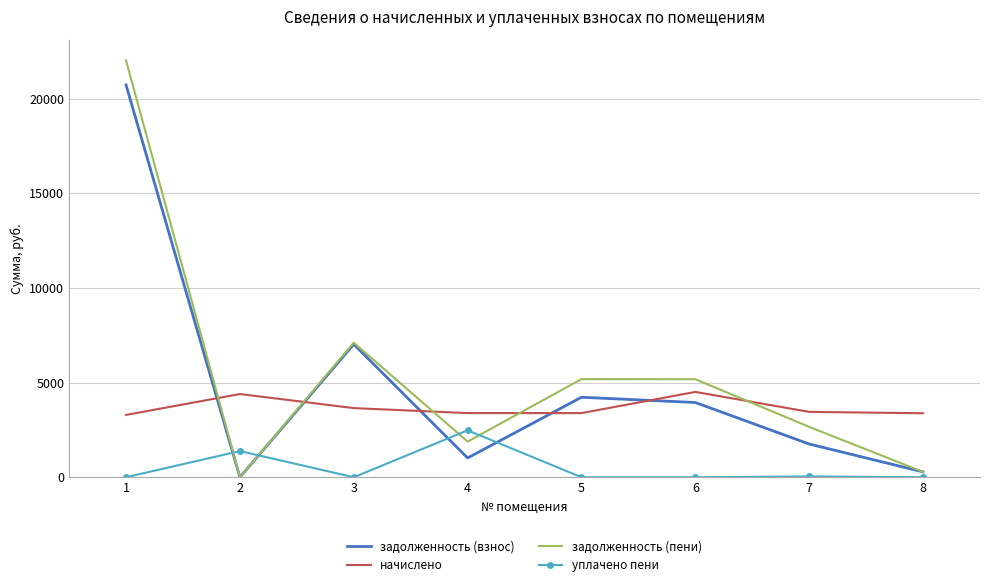

What is the maximum value shown in the chart?

22020.7